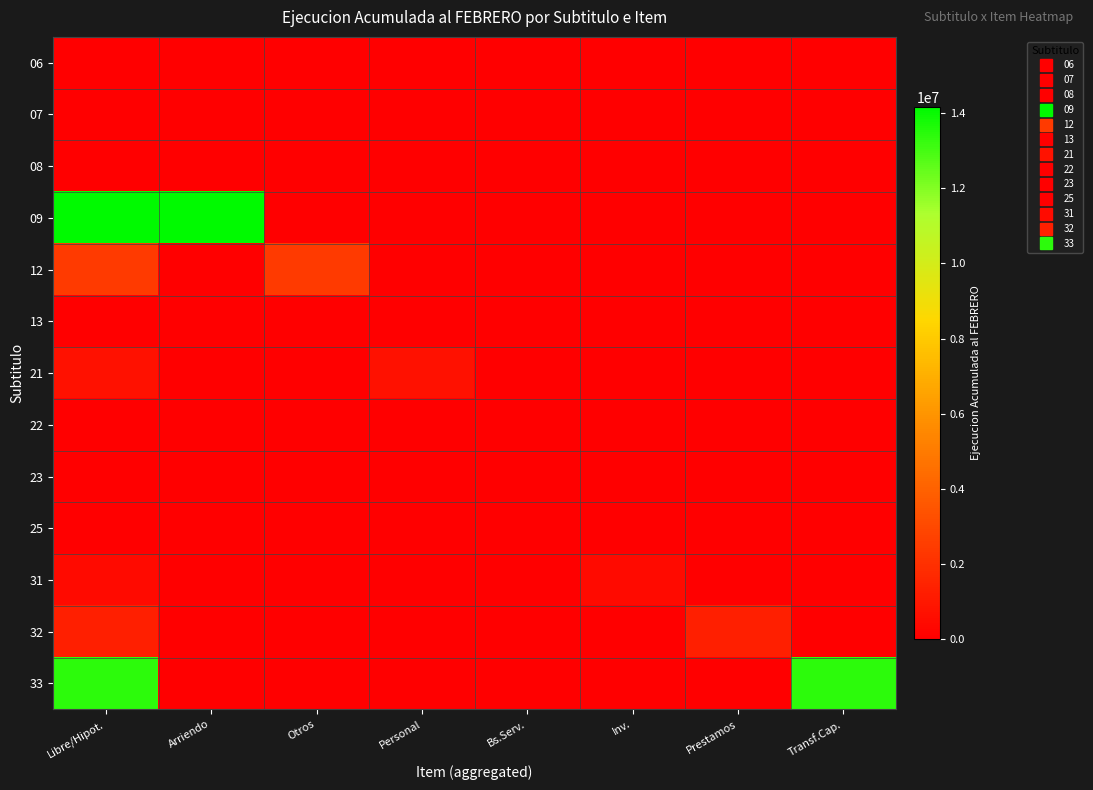

Reading right to left, what are all the values shown in this chart?

06: Transf.Cap.=0	Prestamos=0	Inv.=0	Bs.Serv.=0	Personal=0	Otros=0	Arriendo=68	Libre/Hipot.=68
07: Transf.Cap.=0	Prestamos=0	Inv.=0	Bs.Serv.=0	Personal=0	Otros=0	Arriendo=0	Libre/Hipot.=0
08: Transf.Cap.=0	Prestamos=0	Inv.=0	Bs.Serv.=0	Personal=0	Otros=34533	Arriendo=0	Libre/Hipot.=34533
09: Transf.Cap.=0	Prestamos=0	Inv.=0	Bs.Serv.=0	Personal=0	Otros=0	Arriendo=14160917	Libre/Hipot.=14160917
12: Transf.Cap.=0	Prestamos=0	Inv.=0	Bs.Serv.=0	Personal=0	Otros=2382812	Arriendo=0	Libre/Hipot.=2382812
13: Transf.Cap.=0	Prestamos=0	Inv.=0	Bs.Serv.=0	Personal=0	Otros=0	Arriendo=0	Libre/Hipot.=0
21: Transf.Cap.=0	Prestamos=0	Inv.=0	Bs.Serv.=0	Personal=727073	Otros=0	Arriendo=0	Libre/Hipot.=727073
22: Transf.Cap.=0	Prestamos=0	Inv.=0	Bs.Serv.=53110	Personal=0	Otros=0	Arriendo=0	Libre/Hipot.=53110
23: Transf.Cap.=0	Prestamos=0	Inv.=0	Bs.Serv.=0	Personal=0	Otros=0	Arriendo=0	Libre/Hipot.=0
25: Transf.Cap.=0	Prestamos=0	Inv.=0	Bs.Serv.=0	Personal=0	Otros=0	Arriendo=0	Libre/Hipot.=0
31: Transf.Cap.=0	Prestamos=0	Inv.=492390	Bs.Serv.=0	Personal=0	Otros=0	Arriendo=0	Libre/Hipot.=492390
32: Transf.Cap.=0	Prestamos=1309485	Inv.=0	Bs.Serv.=0	Personal=0	Otros=0	Arriendo=0	Libre/Hipot.=1309485
33: Transf.Cap.=13392603	Prestamos=0	Inv.=0	Bs.Serv.=0	Personal=0	Otros=0	Arriendo=0	Libre/Hipot.=13392603